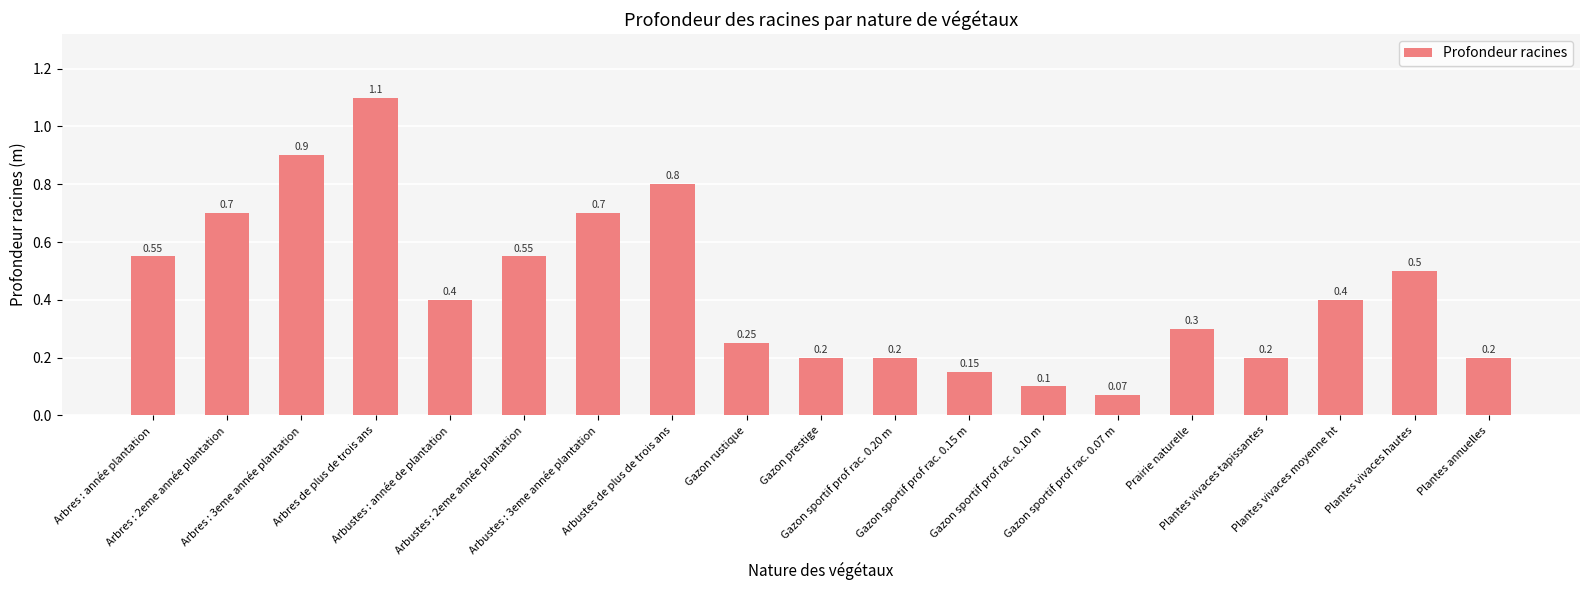

What is the label of the 14th bar from the left?

Gazon sportif prof rac. 0.07 m